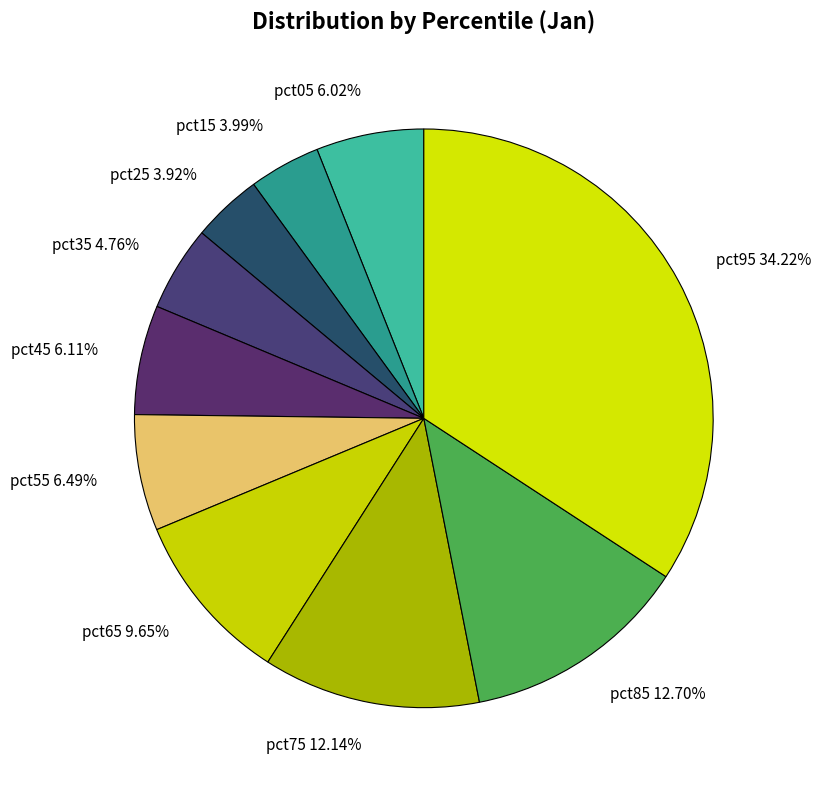

The pct75 slice represents 4% of the pie. True or false?

False